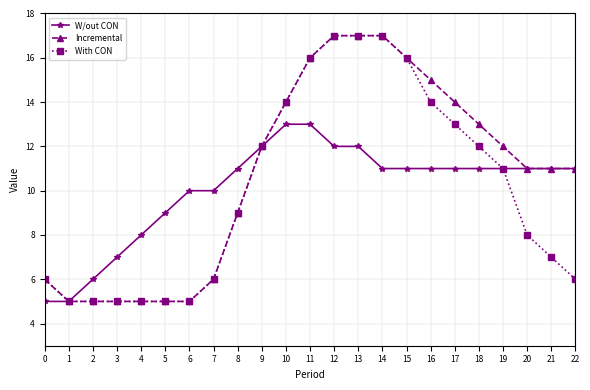

Reading left to right, extract all data points from this chart.

W/out CON: 5	5	6	7	8	9	10	10	11	12	13	13	12	12	11	11	11	11	11	11	11	11	11
Incremental: 6	5	5	5	5	5	5	6	9	12	14	16	17	17	17	16	15	14	13	12	11	11	11
With CON: 6	5	5	5	5	5	5	6	9	12	14	16	17	17	17	16	14	13	12	11	8	7	6